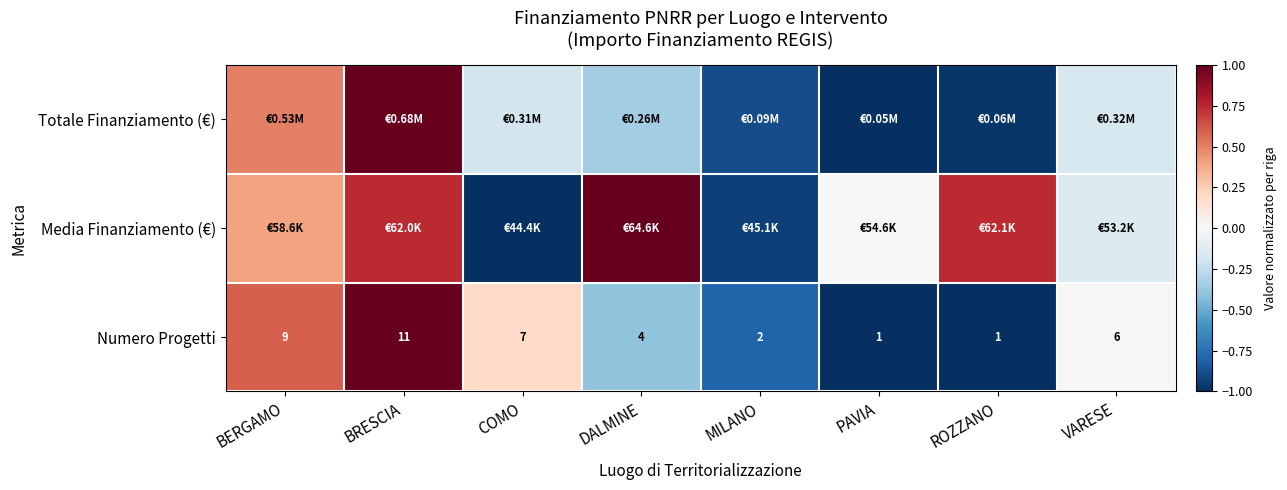

What is the greatest value displayed?

1.0